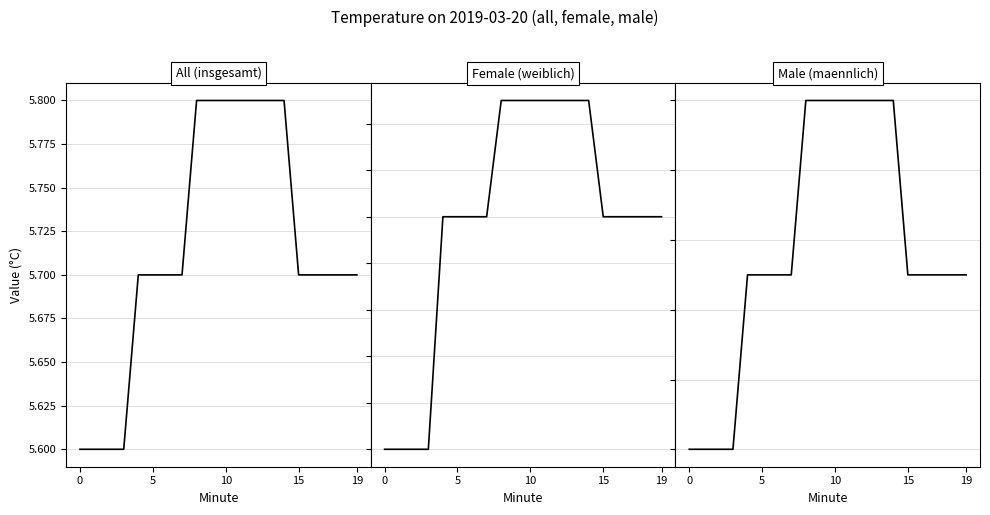

Is it true that All (insgesamt) equals 8.3 at 10?

False